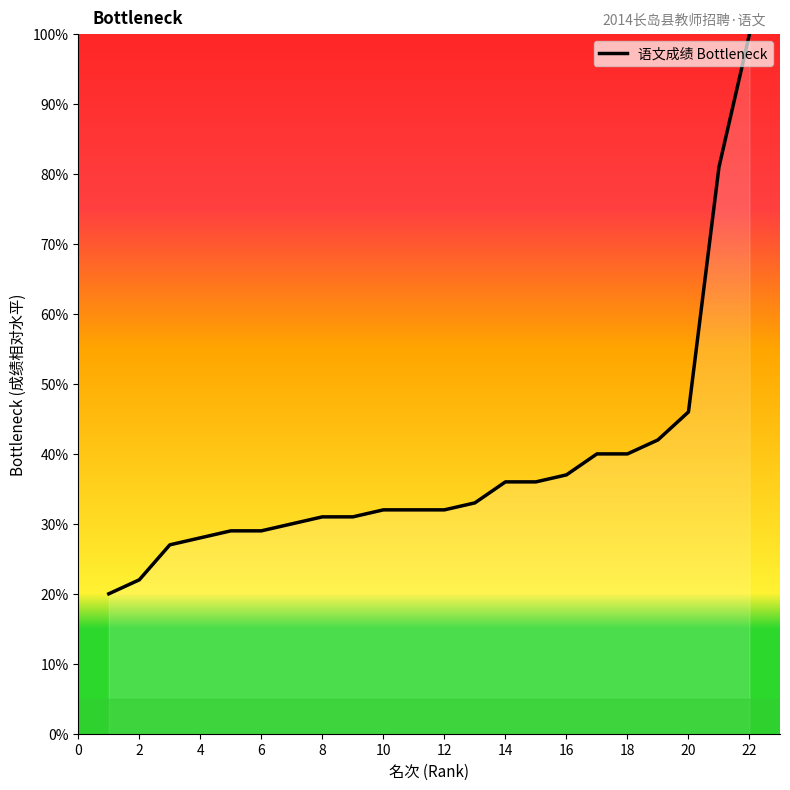

What is the minimum value shown in the chart?

20.0